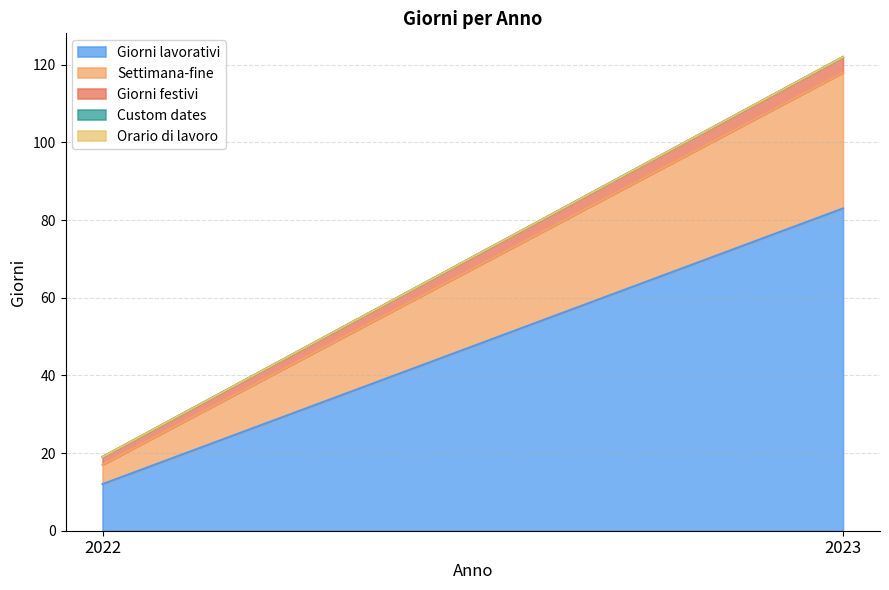

Which category has the highest value across all series?

2023